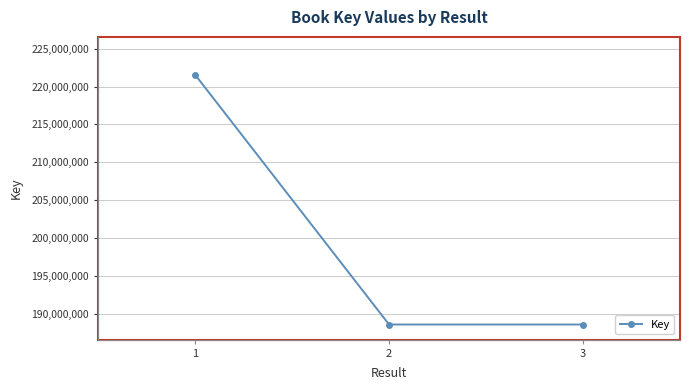

What is the minimum value shown in the chart?

188546244